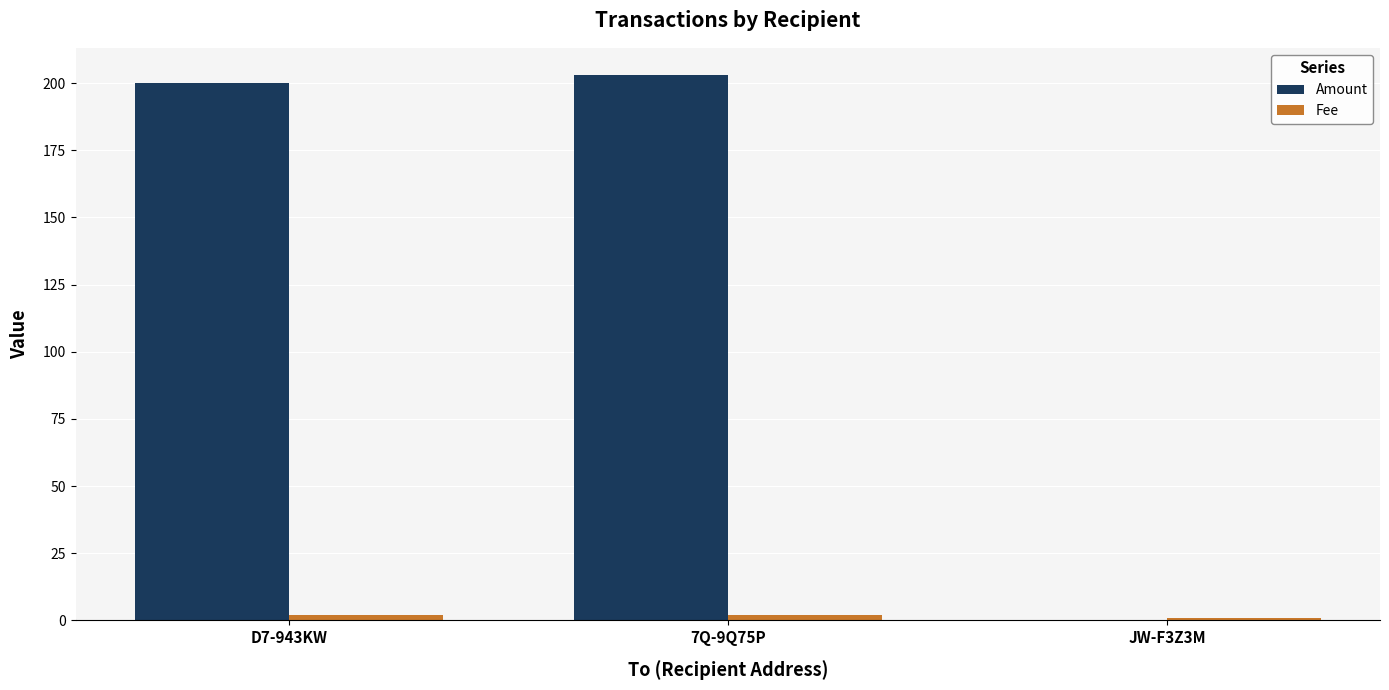

Are the bars grouped side by side (vs. stacked)?

Yes